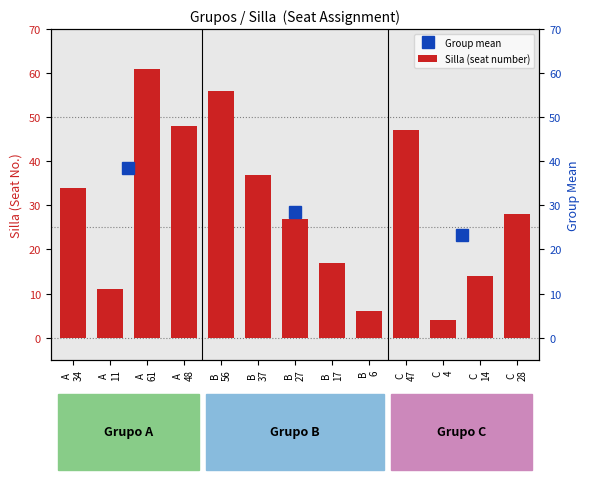

Which has a higher value, C
28 or B
27?

C
28